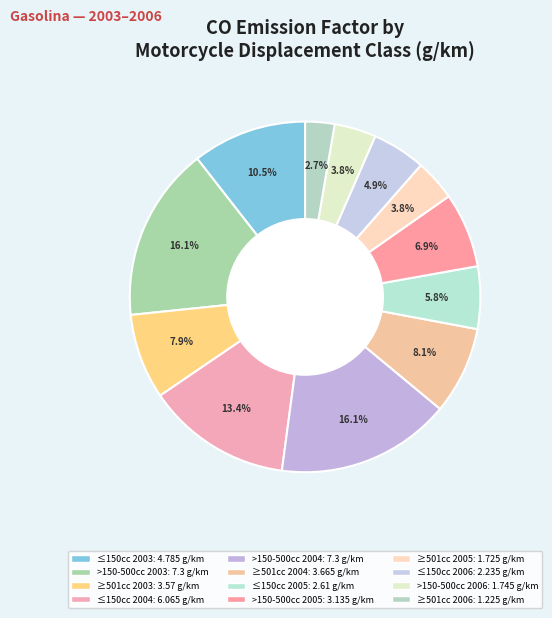

Count the number of slices in the pie.

12